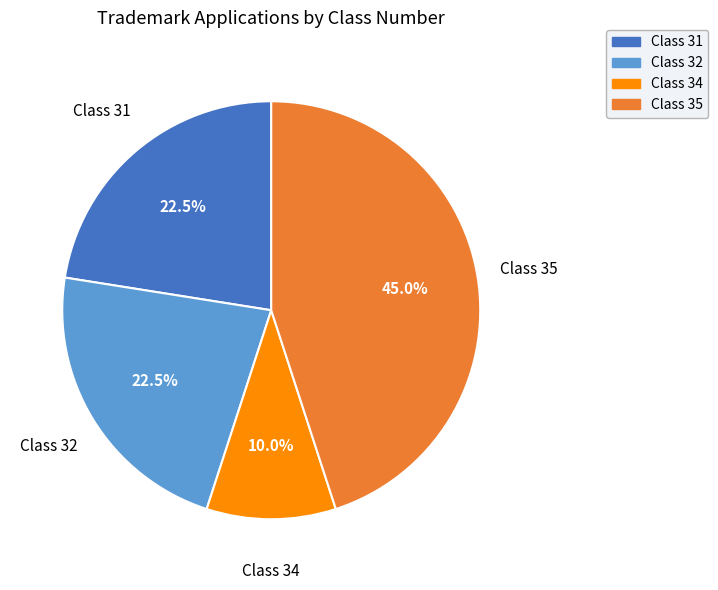

Is there a majority slice in this chart?

No